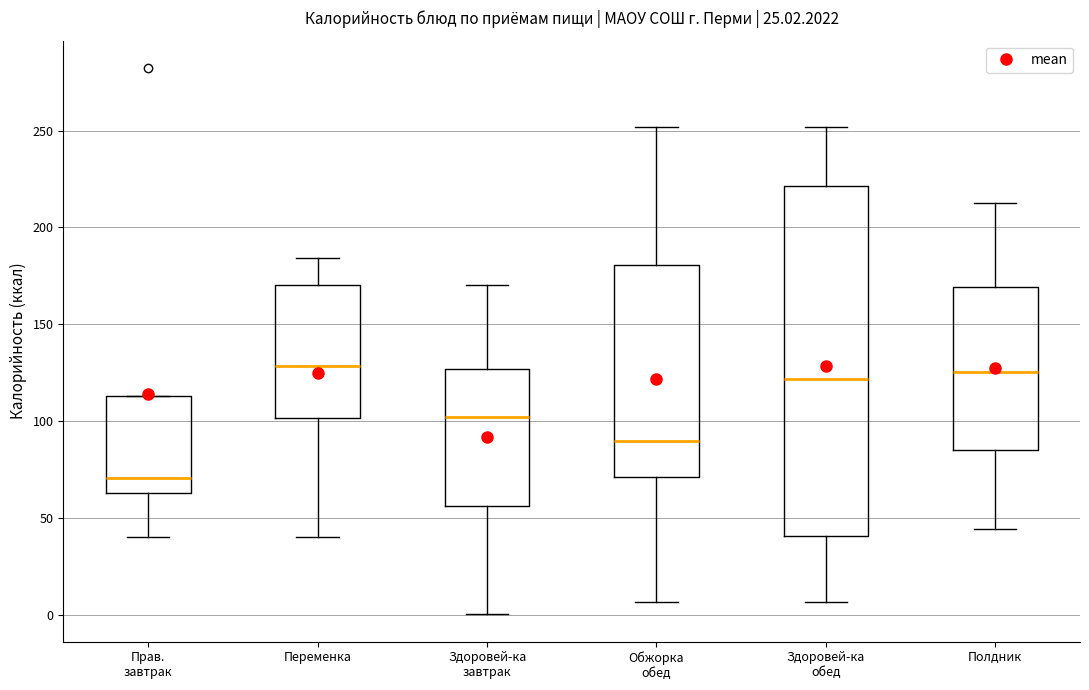

Where does the lower whisker of the box for Здоровей-ка завтрак end on the y-axis? The values are not printed on the chart, so give them approximately, as read against the axis.

0